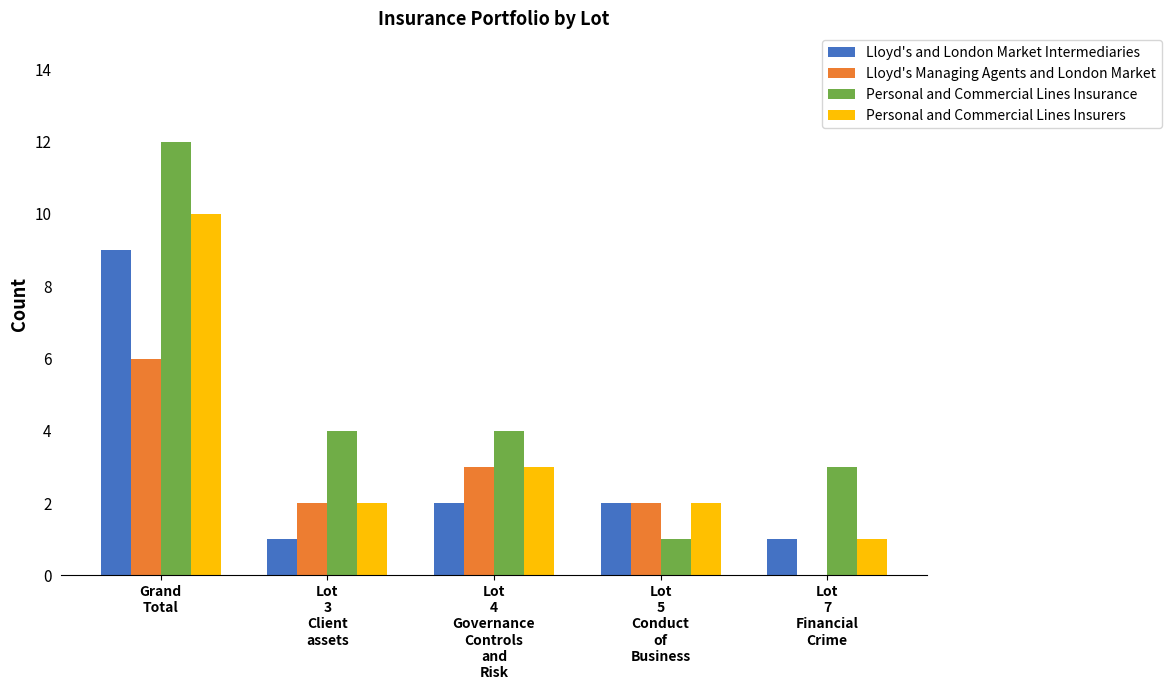

Are the bars grouped side by side (vs. stacked)?

Yes